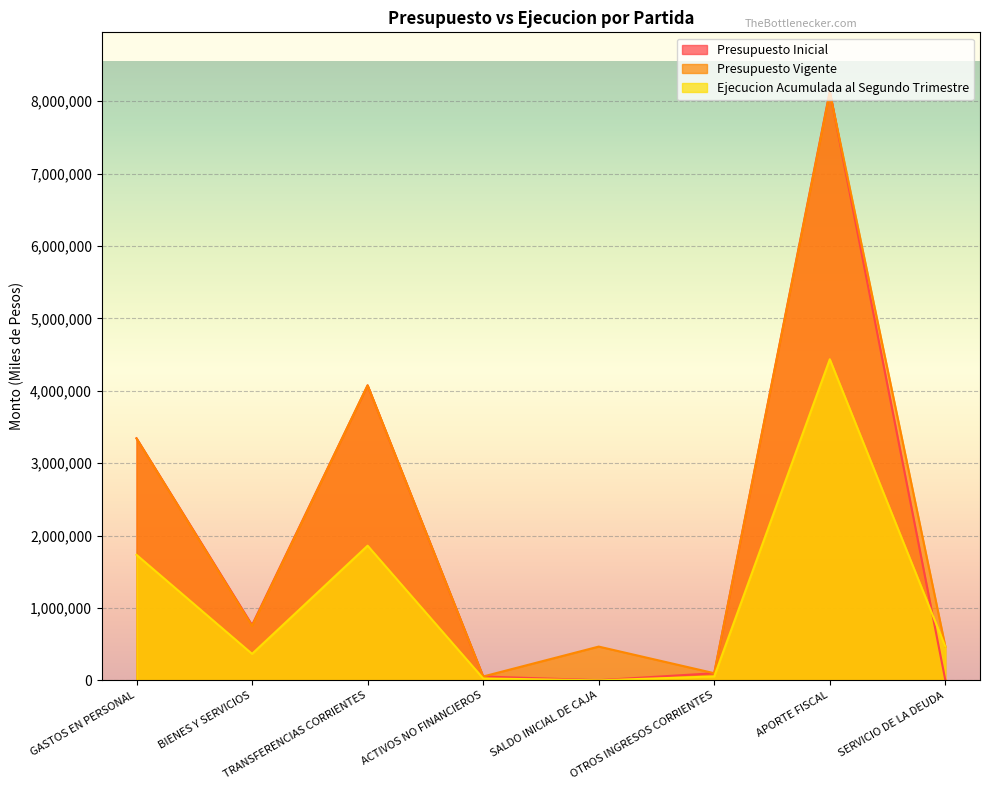

How many series are shown in this chart?

3